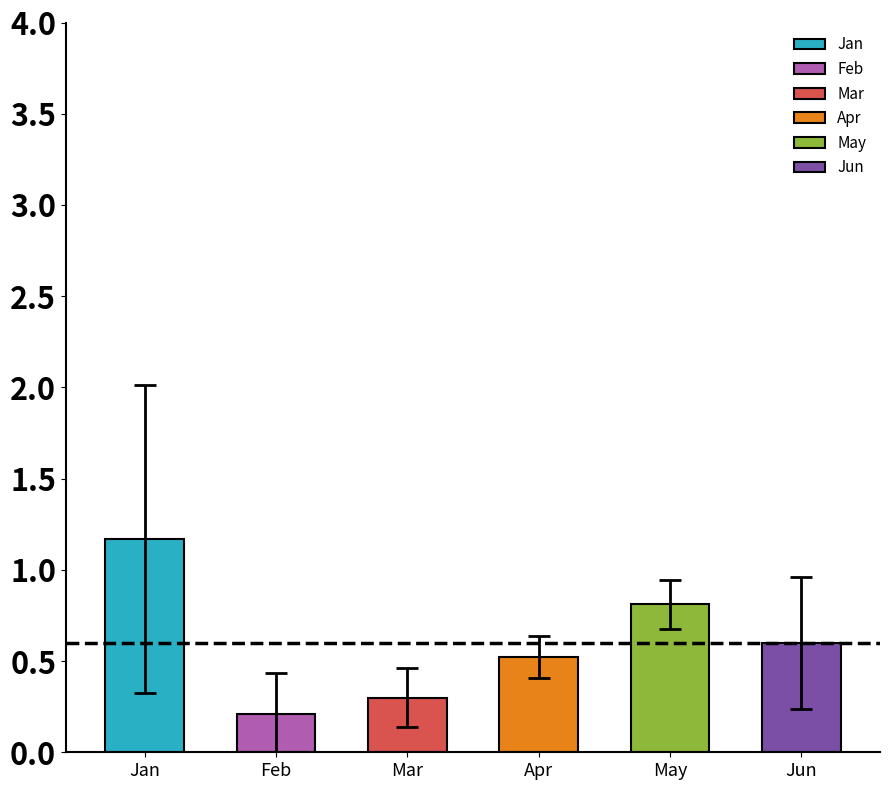

Which series has the largest range (max minus min)?

Jan